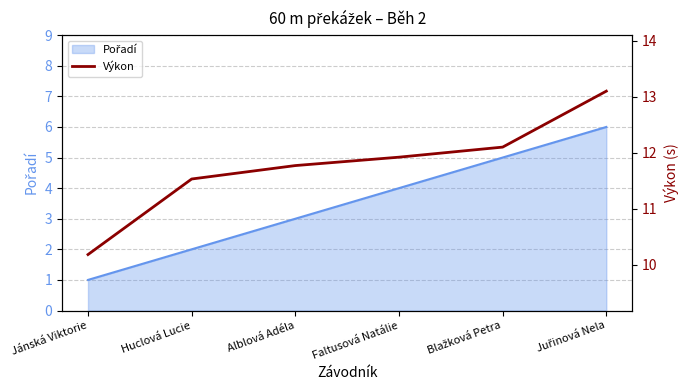

Reading right to left, what are all the values shown in this chart?

13.1	12.1	11.9	11.8	11.5	10.2